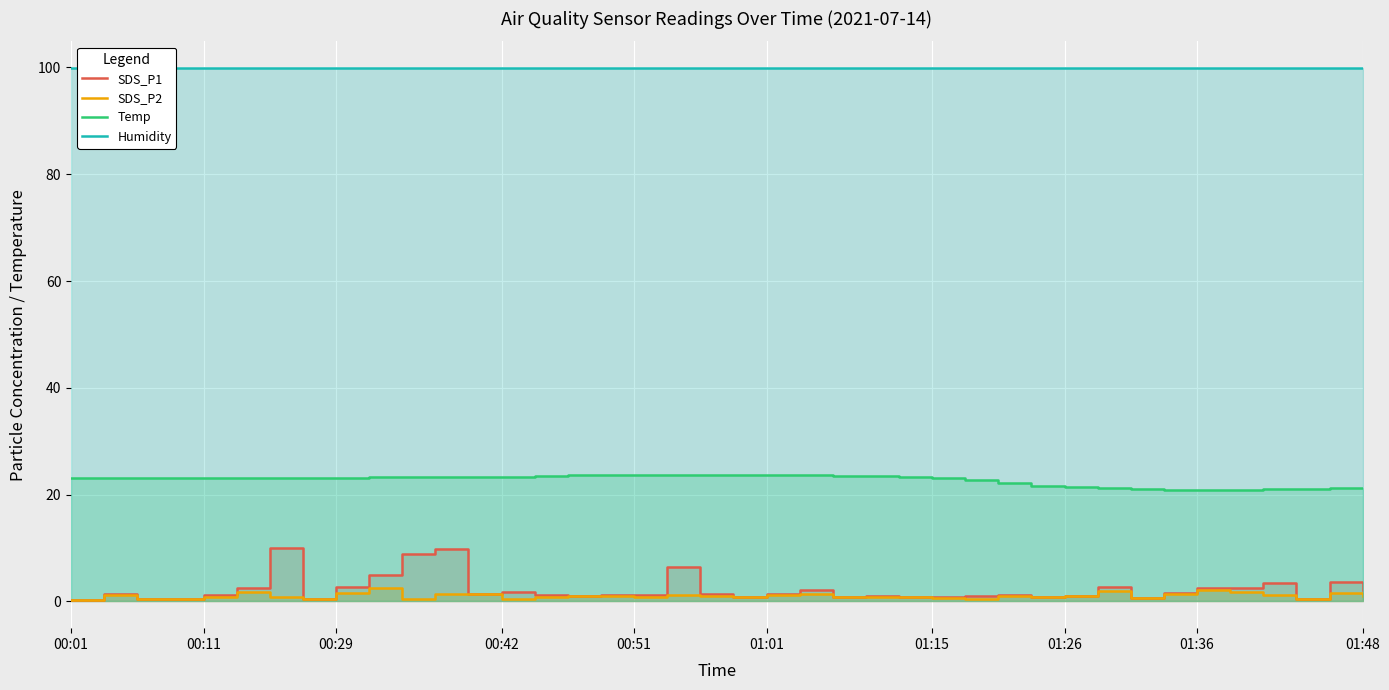

True or false: Humidity and Temp intersect in this chart.

False